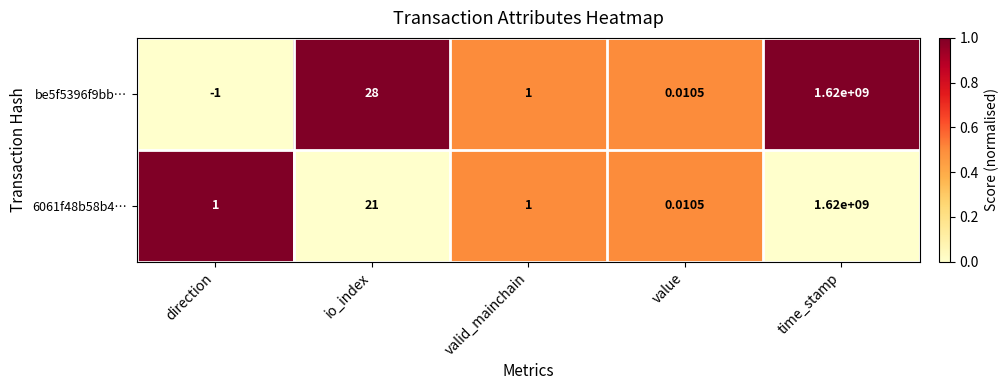

Where is 6061f48b58b4… nearest to the value 810000000?

io_index